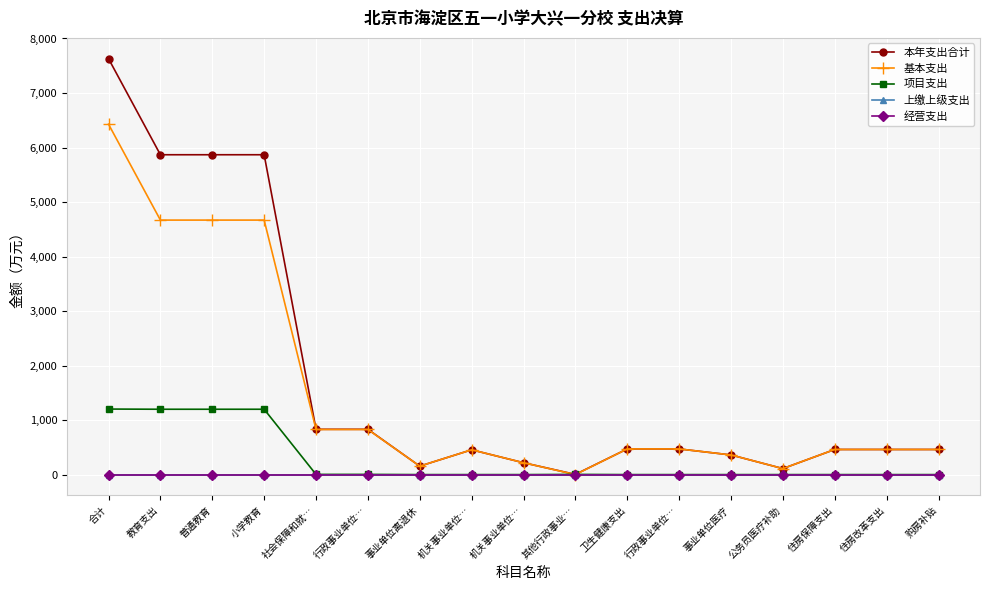

Which has a higher value, 事业单位医疗 or 行政事业单位…?

行政事业单位…